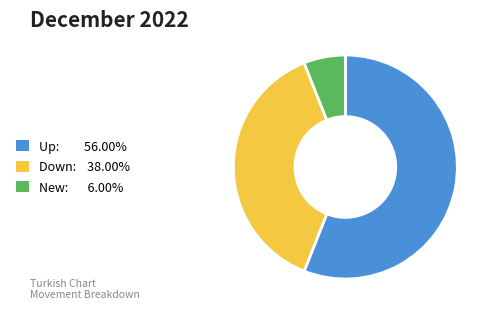

Does any single category account for the majority?

Yes